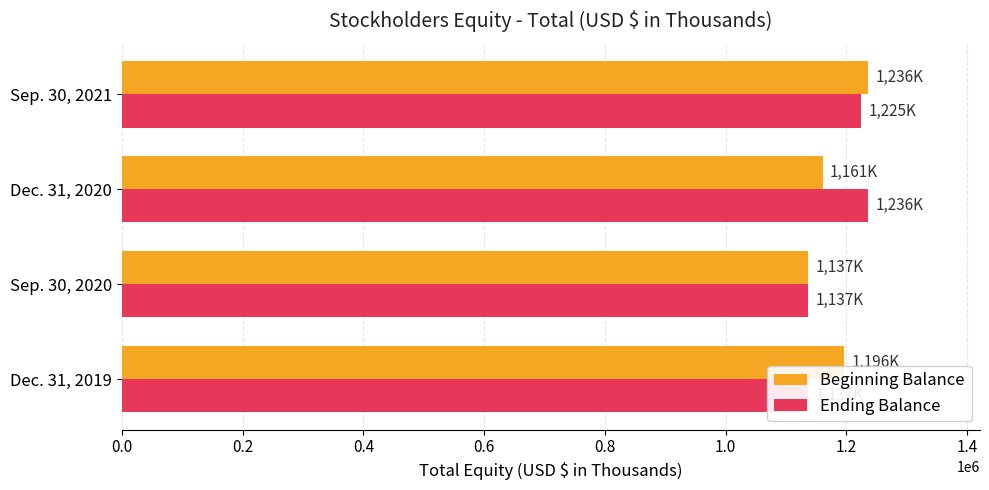

Rank the series by their average value, from highest to lowest.

Ending Balance, Beginning Balance